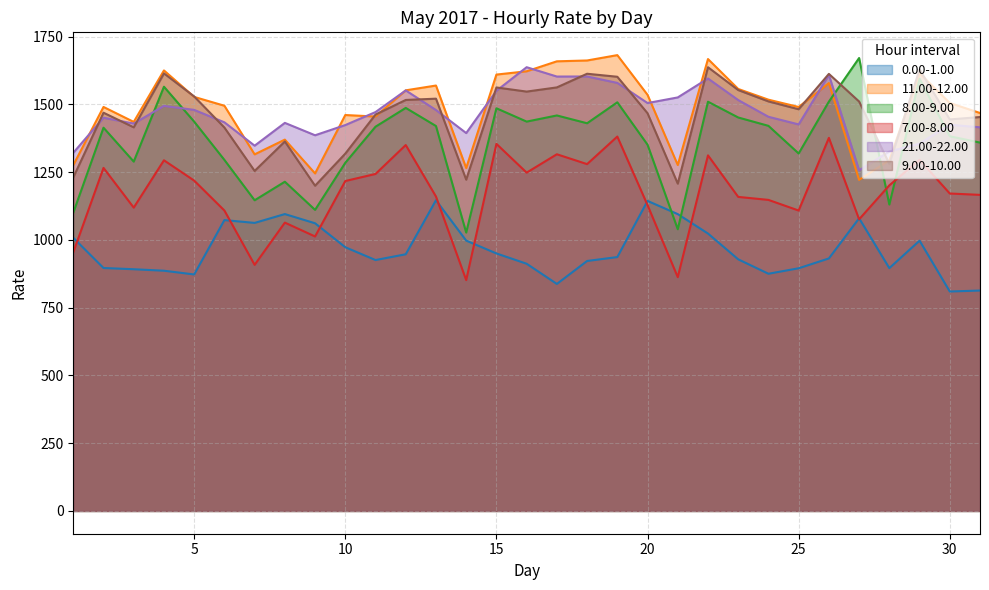

What are all the series names shown in the legend?

0.00-1.00, 11.00-12.00, 8.00-9.00, 7.00-8.00, 21.00-22.00, 9.00-10.00